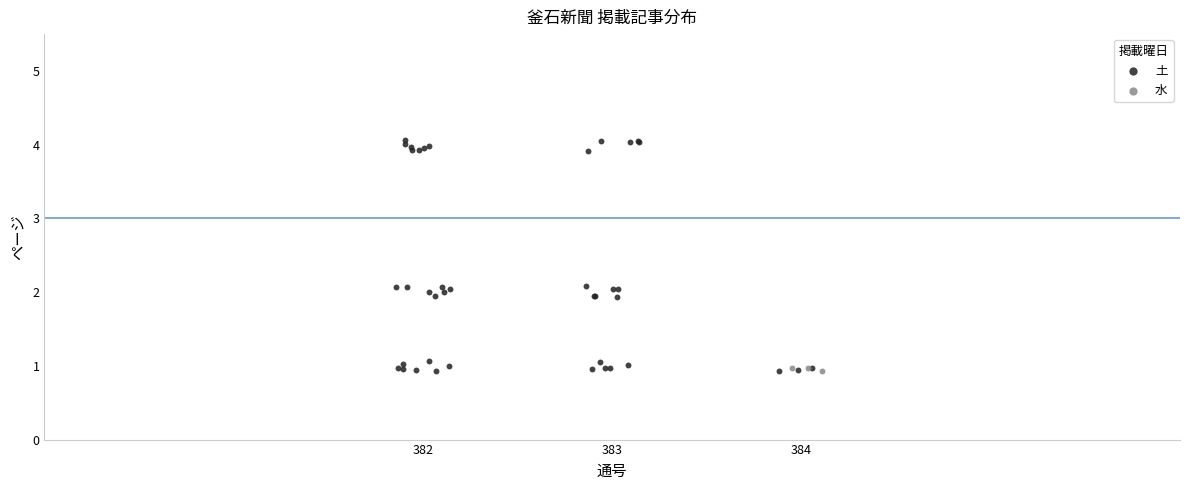

Which series has the widest spread of Y values?

土